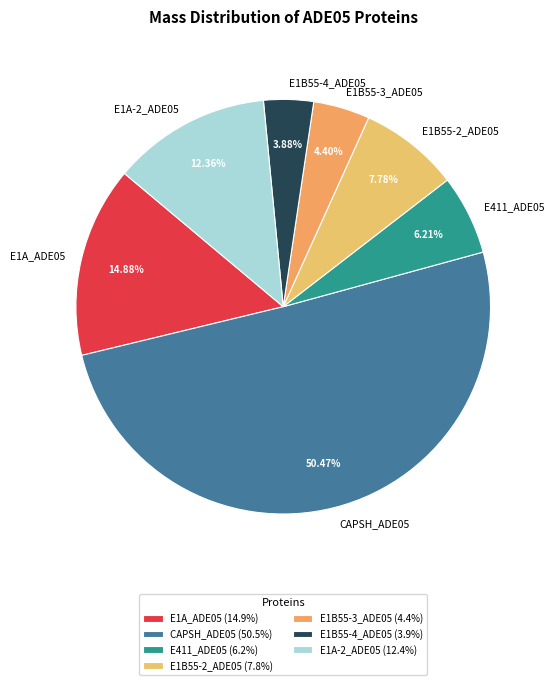

What percentage is NOT represented by E1B55-2_ADE05?

92.2%